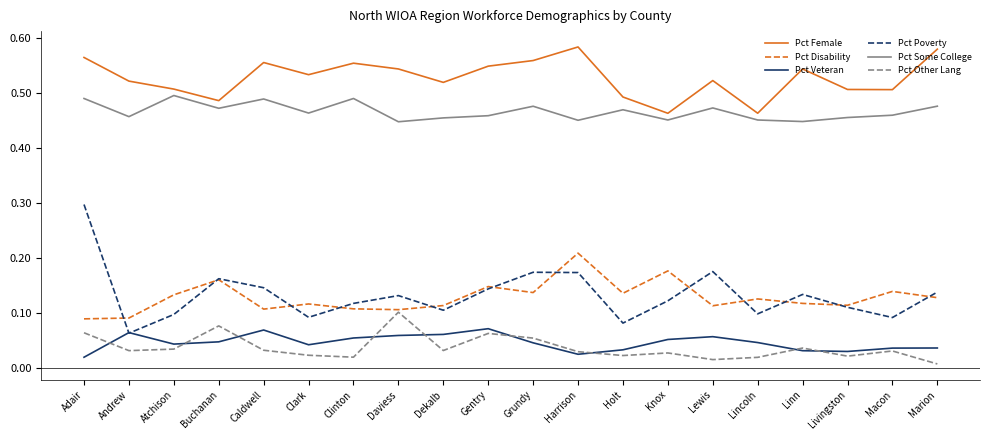

What are all the series names shown in the legend?

Pct Female, Pct Disability, Pct Veteran, Pct Poverty, Pct Some College, Pct Other Lang